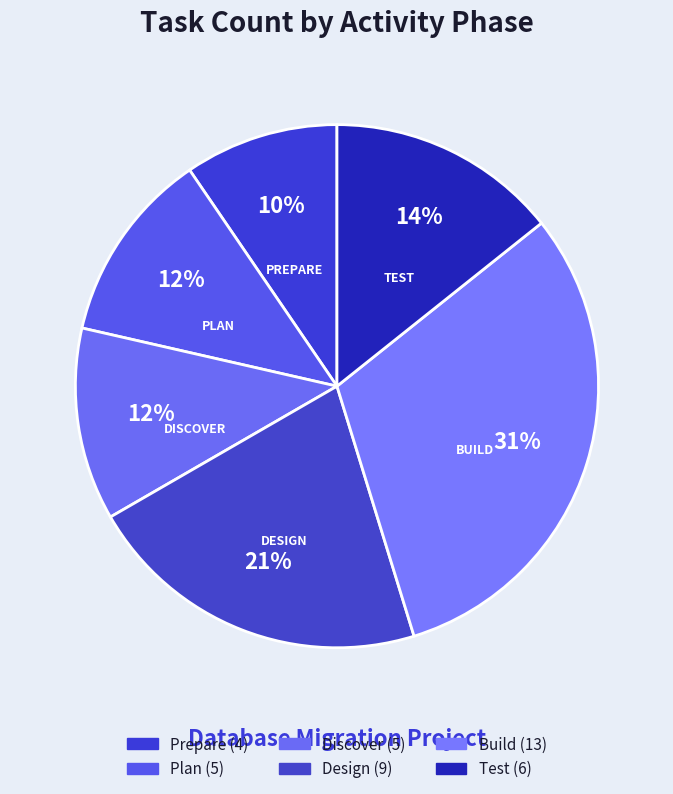

Which category has the smallest portion of the pie?

Prepare